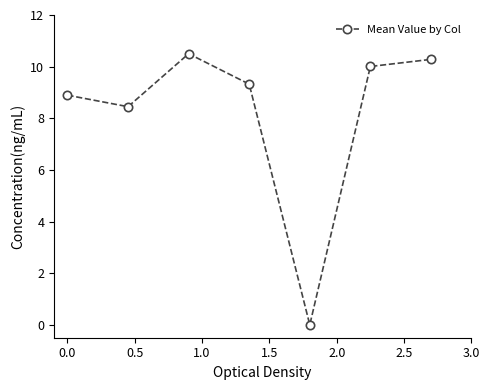

Reading left to right, list all the values displayed in this chart.

8.9	8.4	10.5	9.3	0.0	10.0	10.3